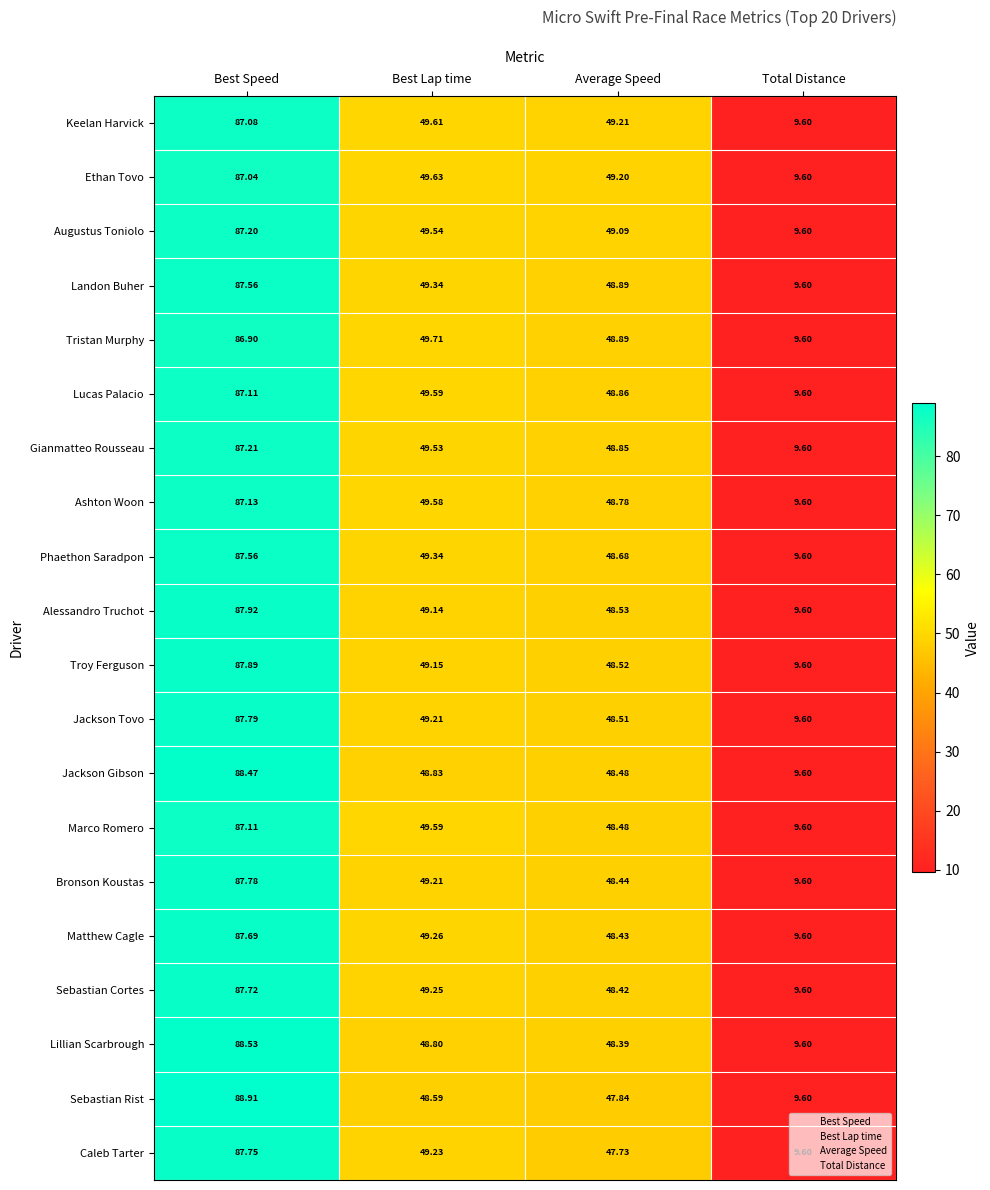

Which label corresponds to the largest value in the chart?

Best Speed